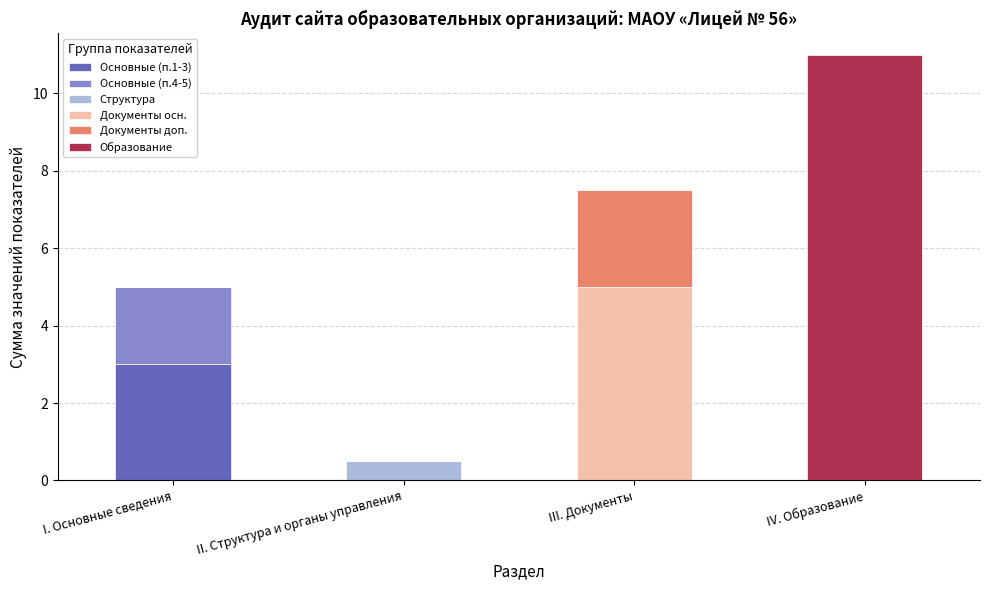

Does the chart contain stacked bars?

Yes